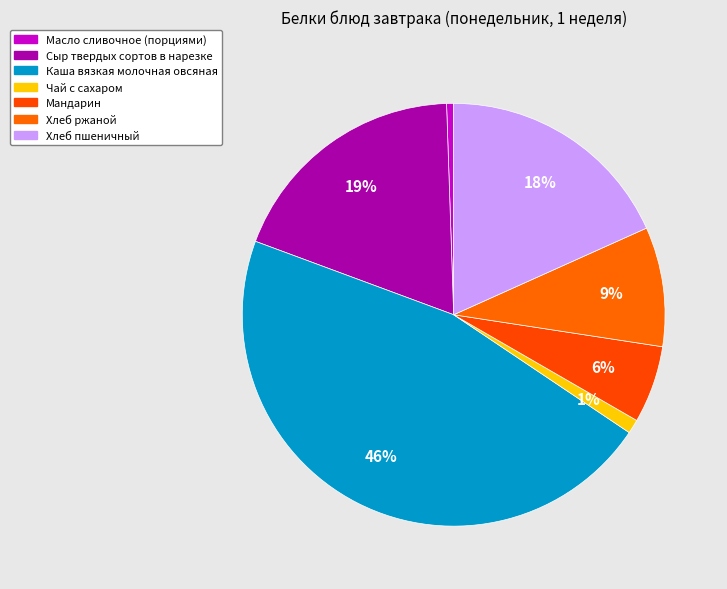

Count the number of slices in the pie.

7